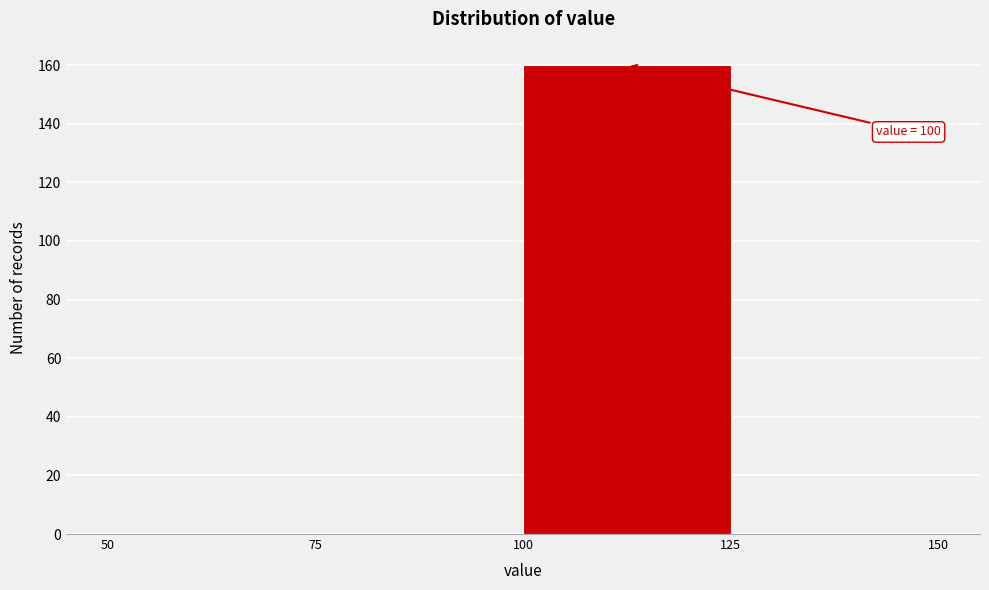

Which range on the x-axis has the tallest bar?

100 to 125